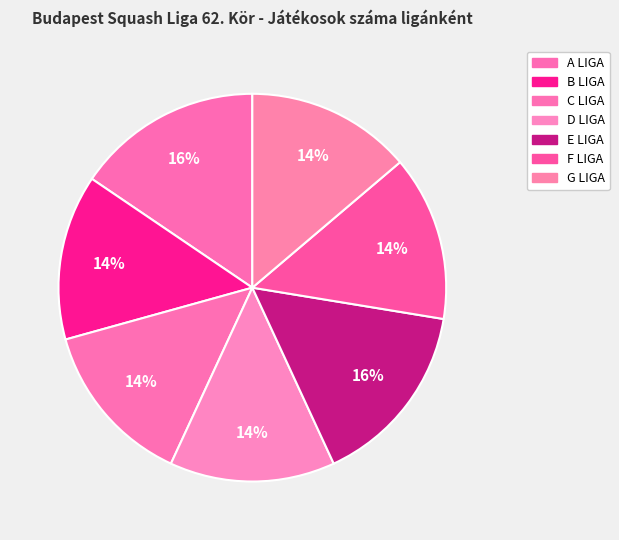

To the nearest percent, what is the difference between the largest and smallest slice percentages?

2%